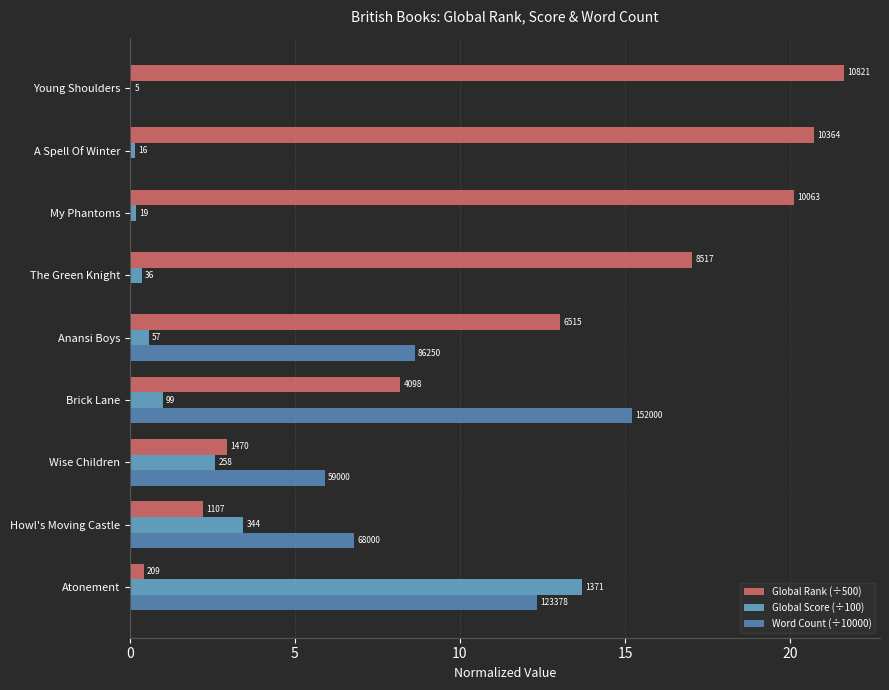

What is the difference between the second highest and second lowest values in the Global Rank (÷500) series?

18.5